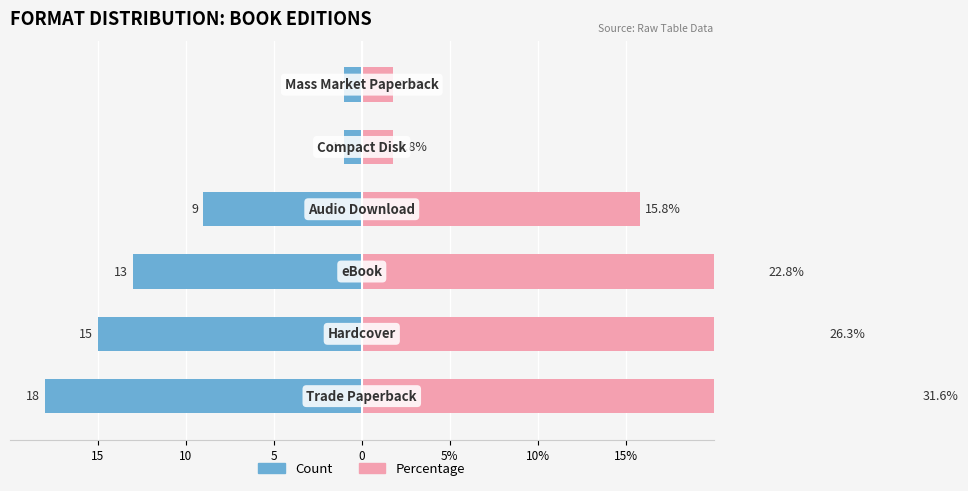

Is the value of Percentage (%) at 5 greater than the value of Count at 10%?

Yes